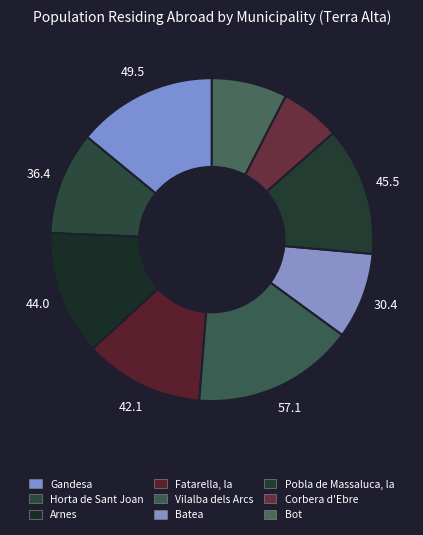

How many slices are in this pie chart?

9